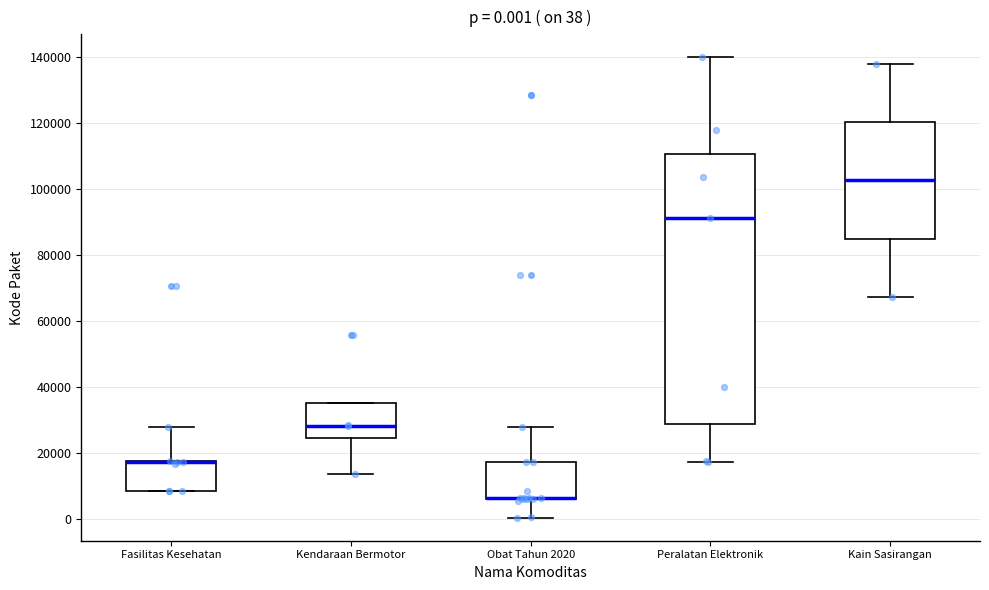

Comparing the boxes themselves (not the whiskers), which one is the tallest?

Peralatan Elektronik